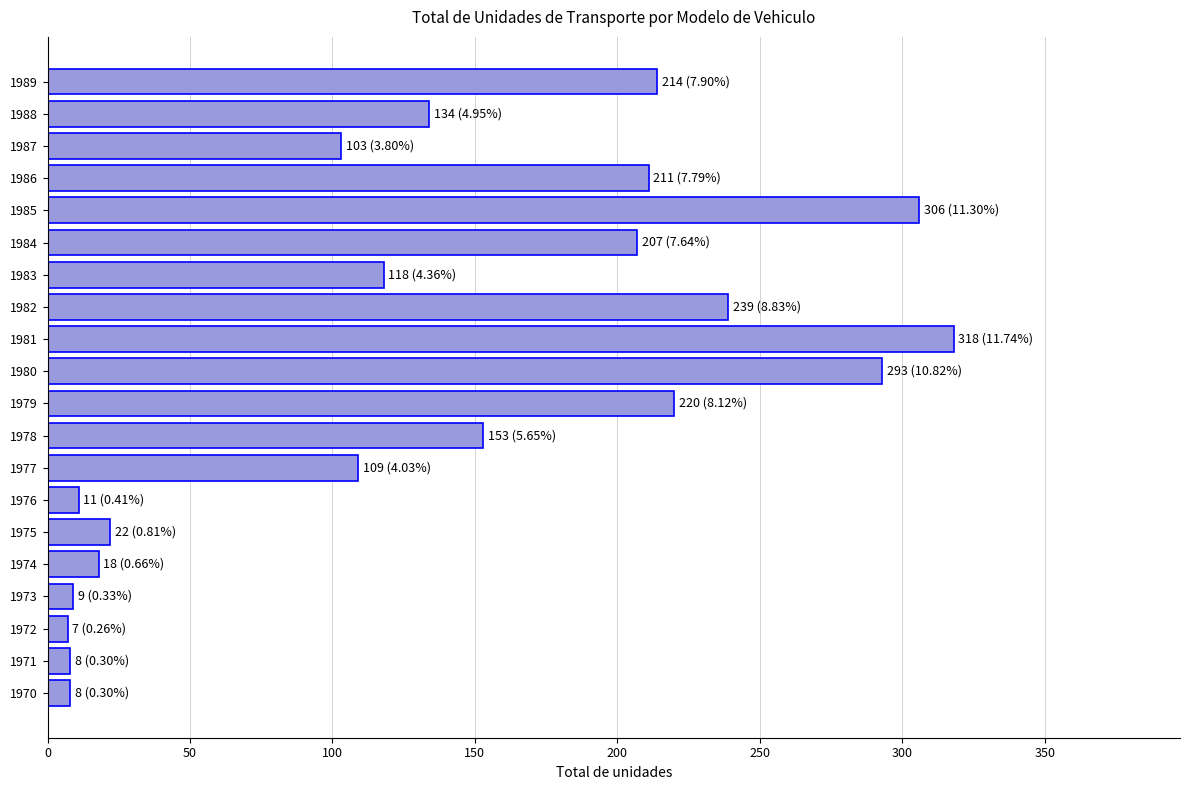

How many categories are shown in the chart?

20